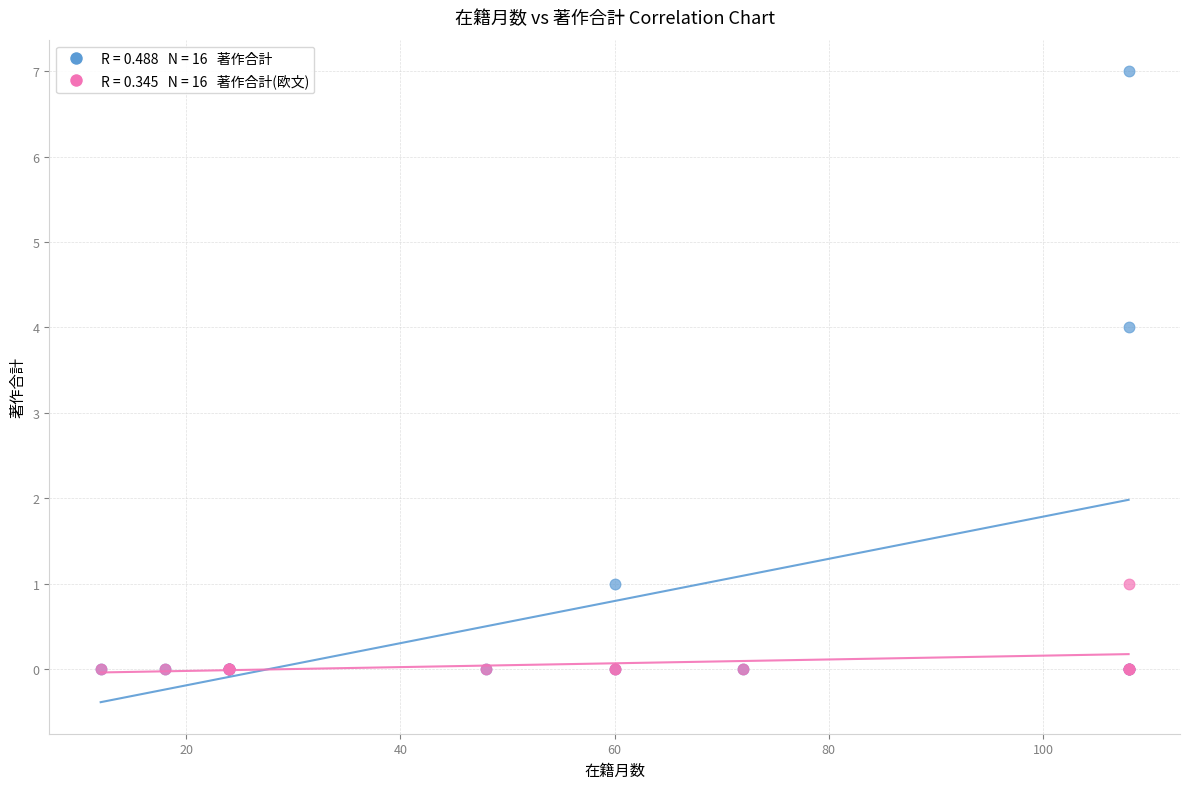

Across all series, what Y value is closest to 3?

4